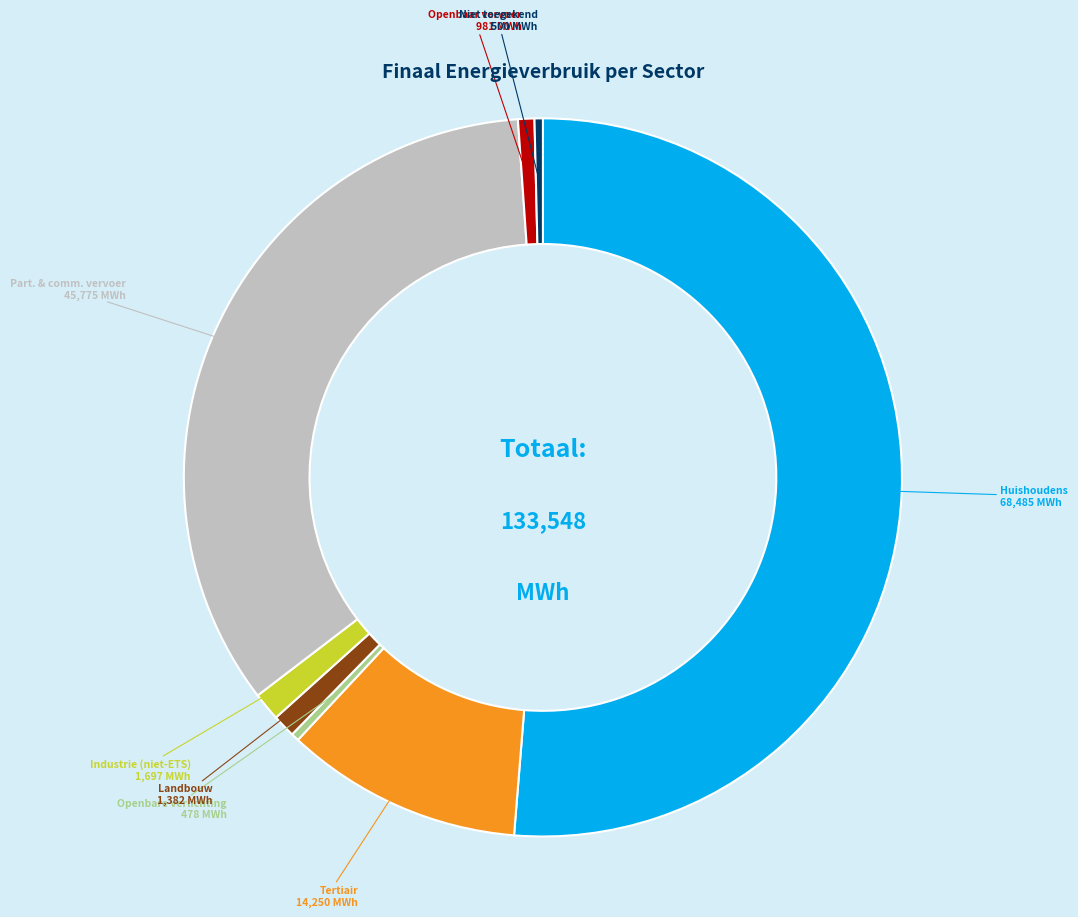

Does any single category account for the majority?

Yes